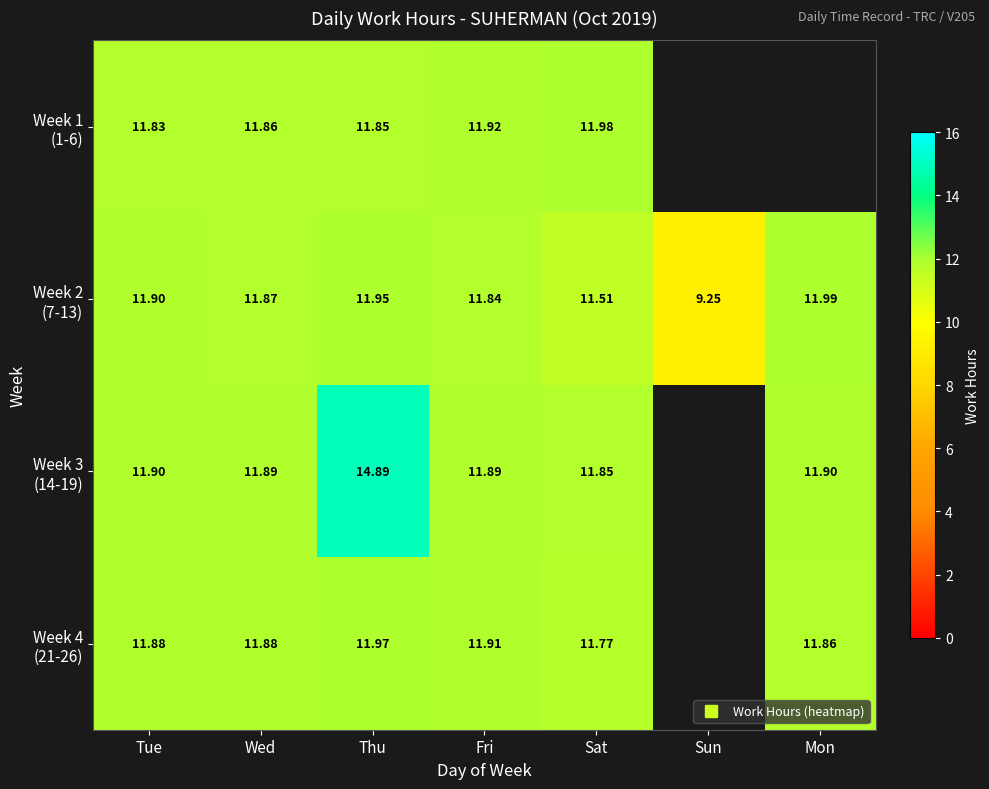

Rank the series by their maximum value, from highest to lowest.

Week 3 (14-19), Week 2 (7-13), Week 1 (1-6), Week 4 (21-26)